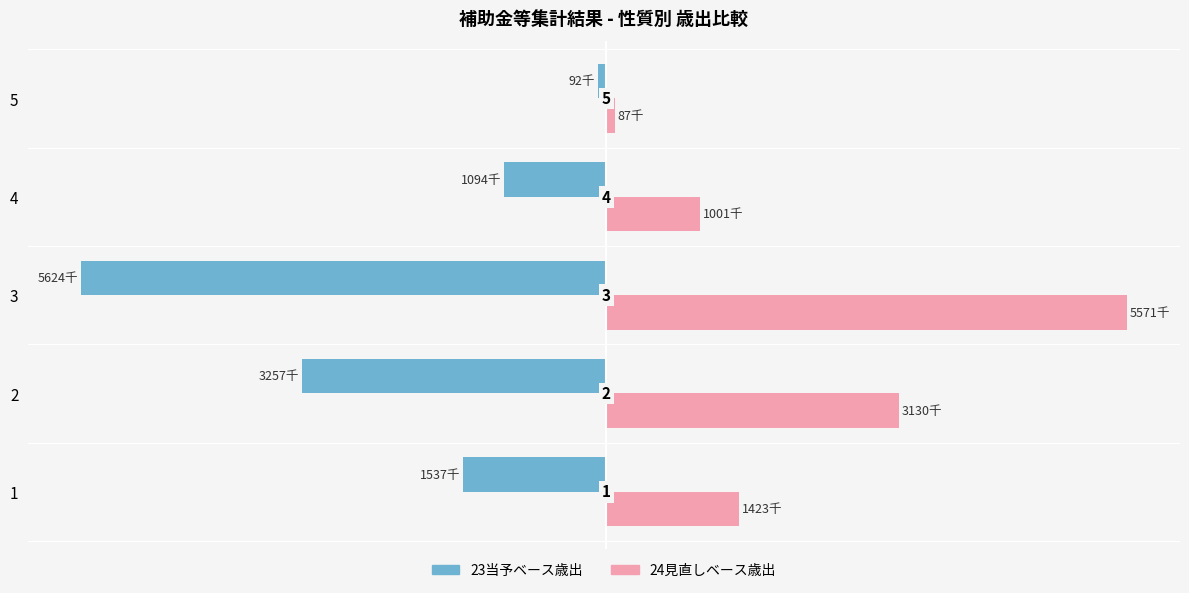

What are all the series names shown in the legend?

23当予ベース歳出, 24見直しベース歳出